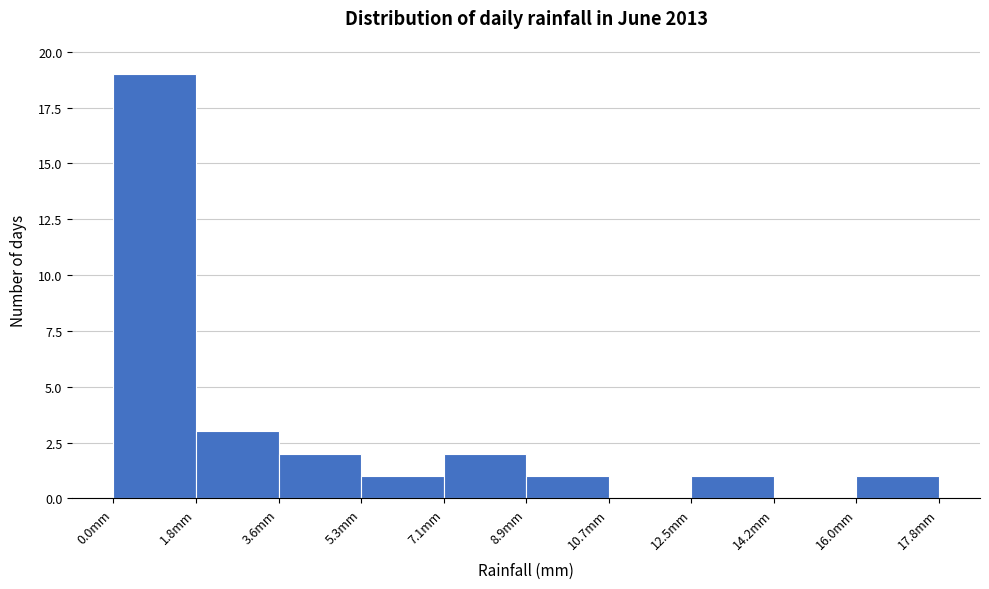

What is the height of the bar covering 12.46 to 14.24 on the x-axis? Neither the bar edges nor the heights are printed on the chart, so give them approximately, as read against the axes.

1